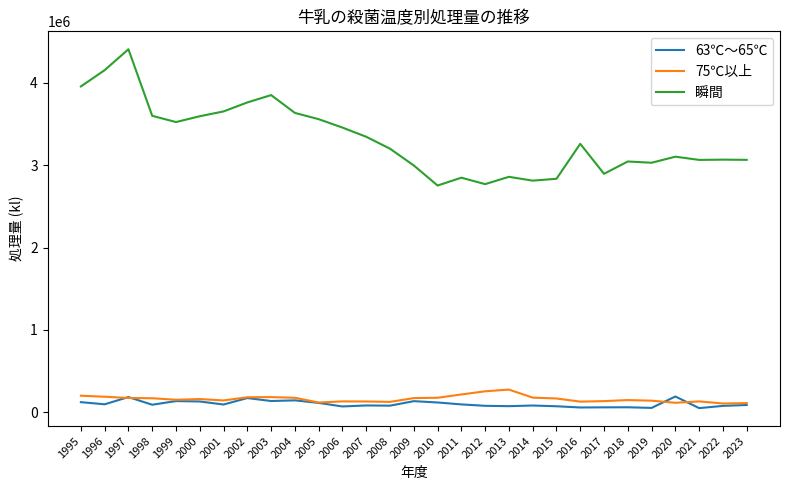

Which series has the widest spread of values?

瞬間